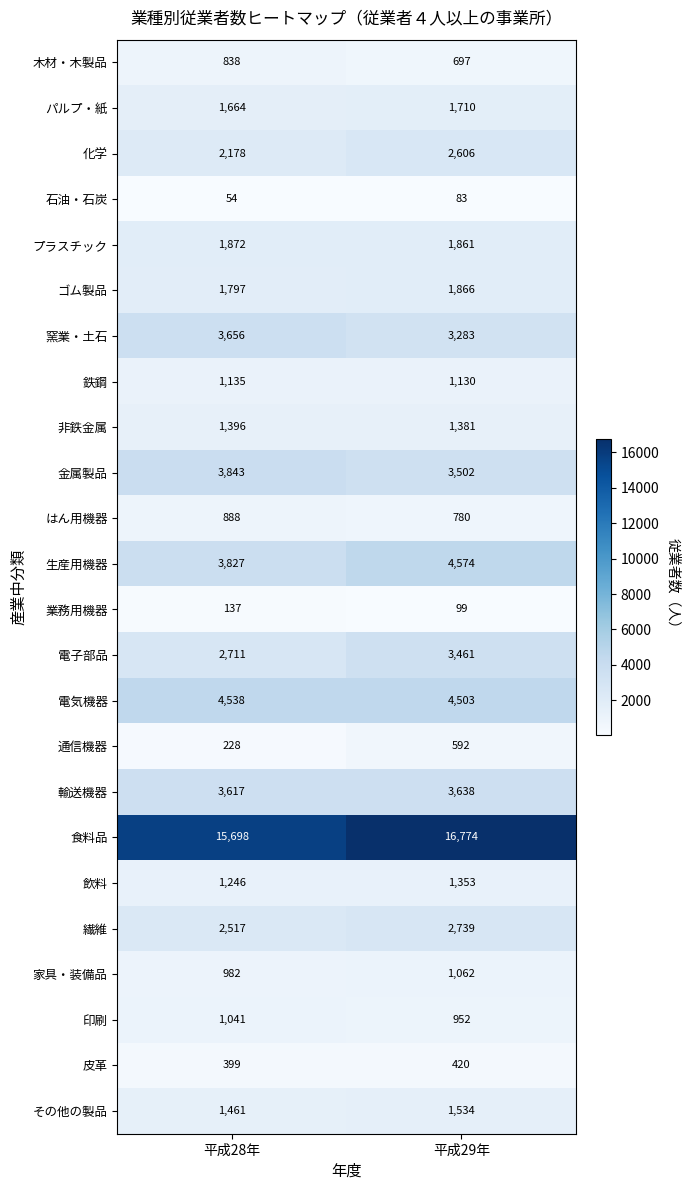

What is the minimum value for 電子部品?

2711